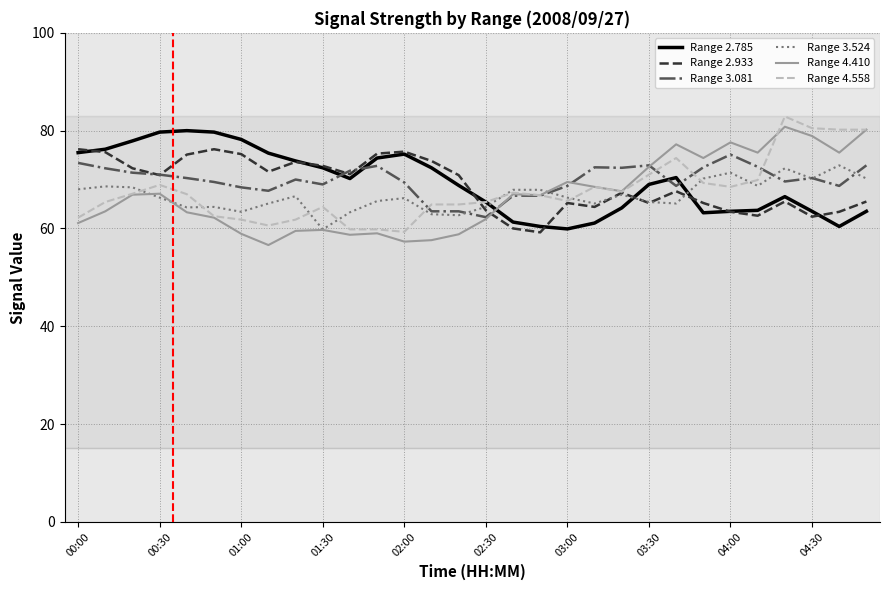

What is the minimum value shown in the chart?

56.6